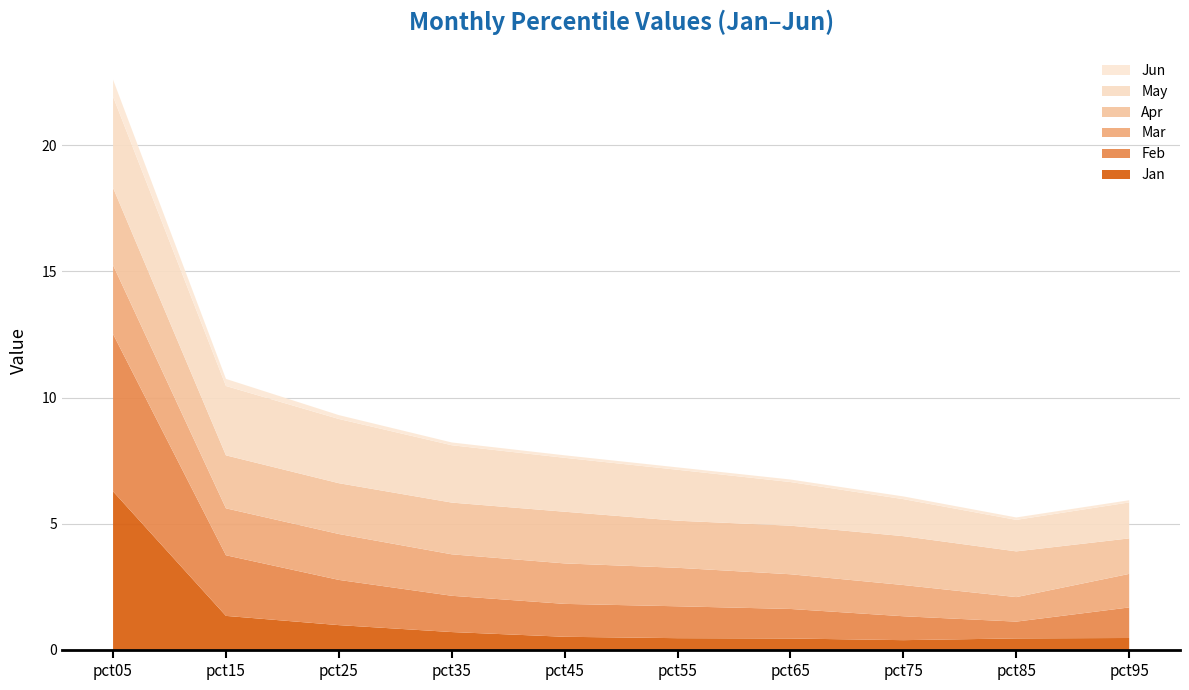

Reading left to right, list all the values displayed in this chart.

Jan: pct05=6.3	pct15=1.3	pct25=1.0	pct35=0.7	pct45=0.5	pct55=0.5	pct65=0.4	pct75=0.4	pct85=0.5	pct95=0.5
Feb: pct05=6.2	pct15=2.4	pct25=1.8	pct35=1.4	pct45=1.3	pct55=1.3	pct65=1.2	pct75=0.9	pct85=0.7	pct95=1.2
Mar: pct05=2.7	pct15=1.9	pct25=1.8	pct35=1.6	pct45=1.6	pct55=1.5	pct65=1.4	pct75=1.2	pct85=1.0	pct95=1.3
Apr: pct05=3.1	pct15=2.1	pct25=2.0	pct35=2.1	pct45=2.0	pct55=1.9	pct65=1.9	pct75=1.9	pct85=1.8	pct95=1.4
May: pct05=3.6	pct15=2.7	pct25=2.5	pct35=2.3	pct45=2.1	pct55=2.0	pct65=1.7	pct75=1.5	pct85=1.2	pct95=1.4
Jun: pct05=0.7	pct15=0.3	pct25=0.2	pct35=0.1	pct45=0.1	pct55=0.1	pct65=0.1	pct75=0.1	pct85=0.1	pct95=0.1